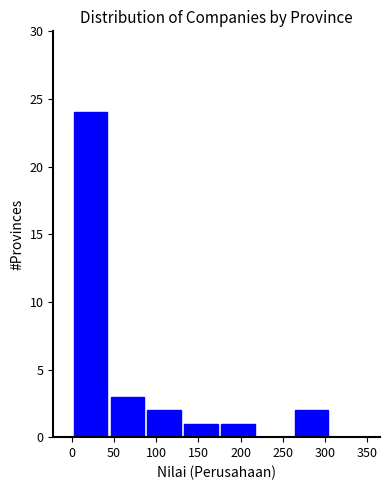

Which range on the x-axis has the tallest bar?

0 to 45